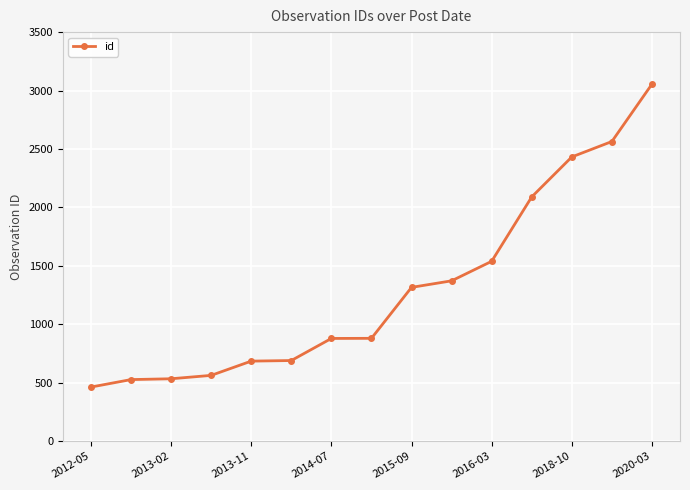

What is the greatest value displayed?

3055